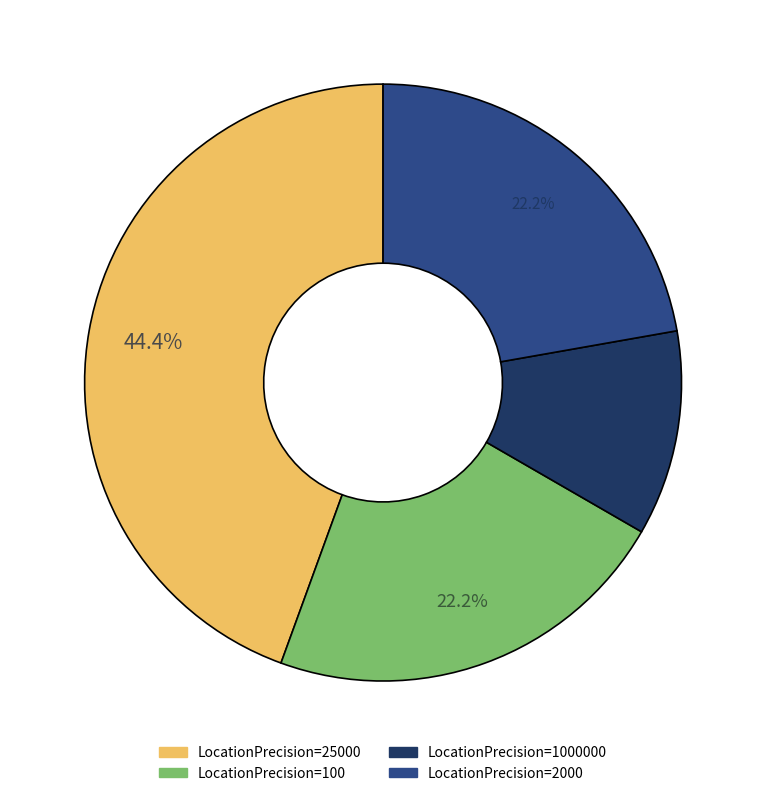

How many slices are in this pie chart?

4